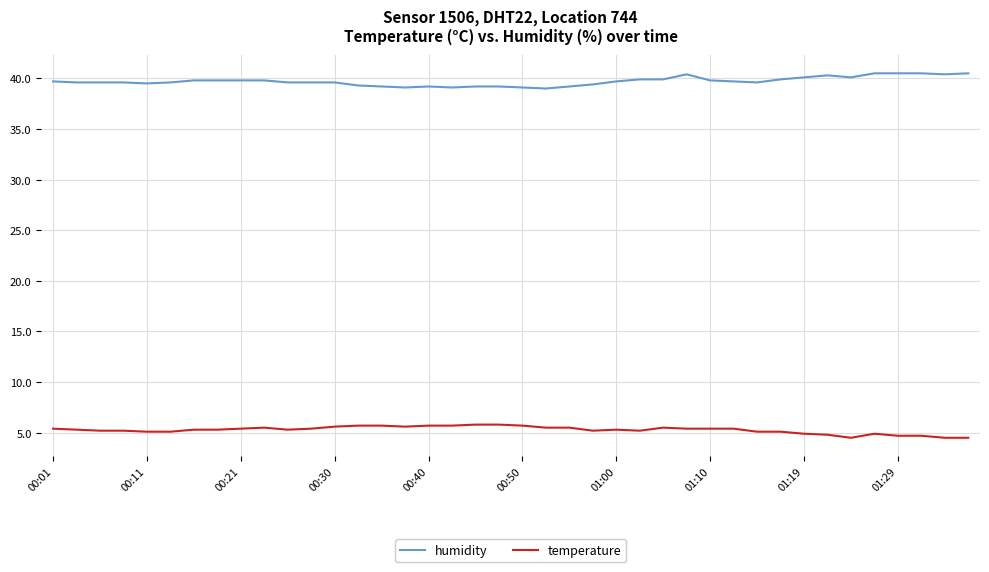

How many distinct data groups are displayed?

2